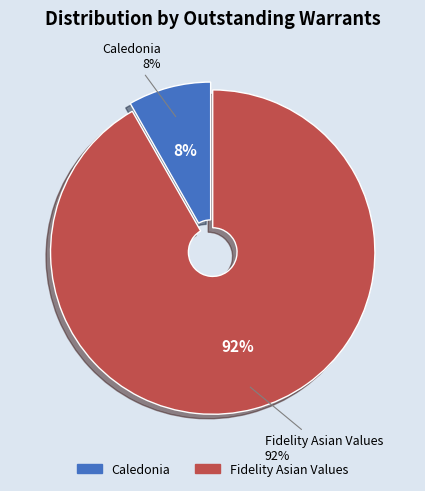

Rank the categories by value from lowest to highest.

Caledonia, Fidelity Asian Values